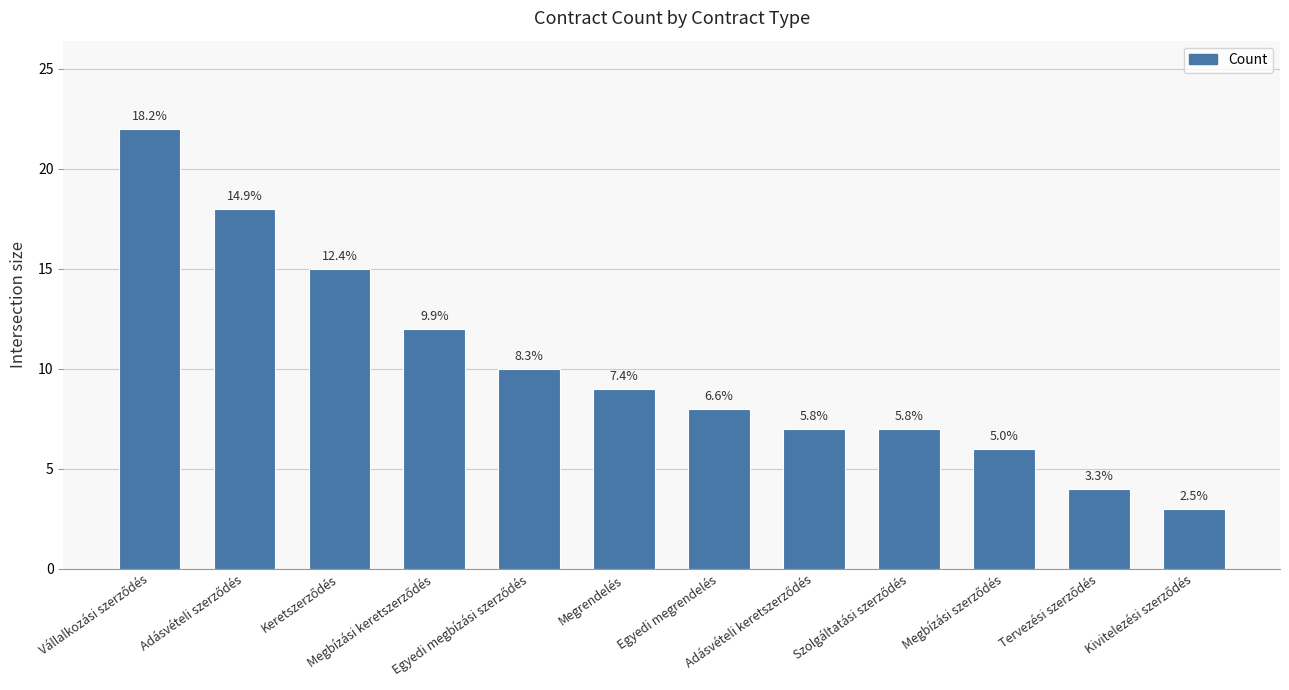

How many bars are there in total?

12